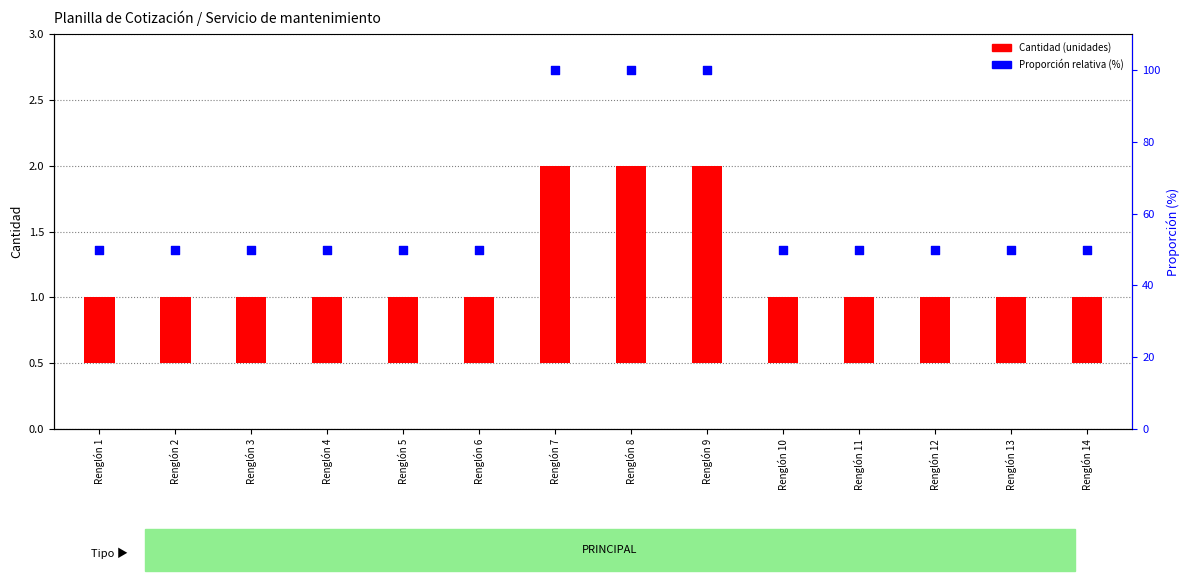

Approximately how many times larger is the value at Renglón 5 compared to Renglón 2?

1.0